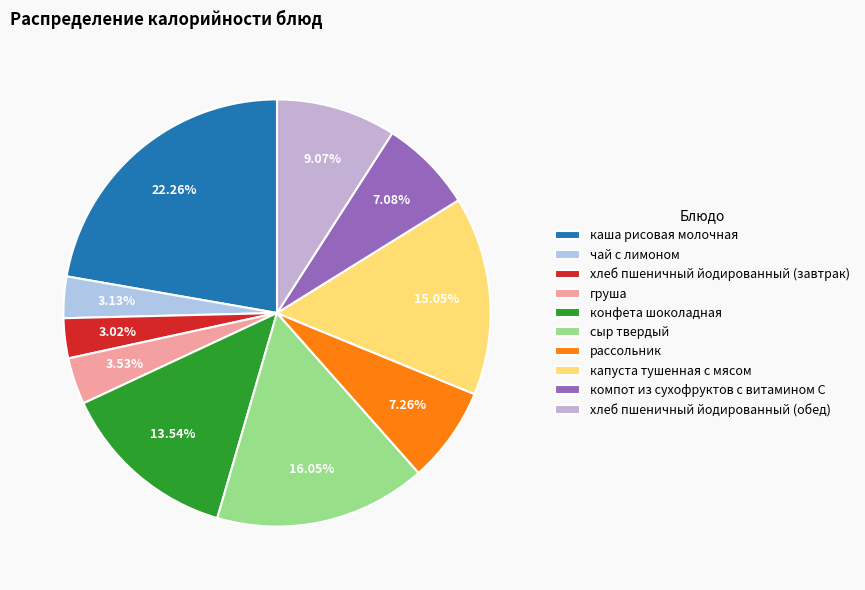

What percentage is the хлеб пшеничный йодированный (обед) slice, to the nearest percent?

9%